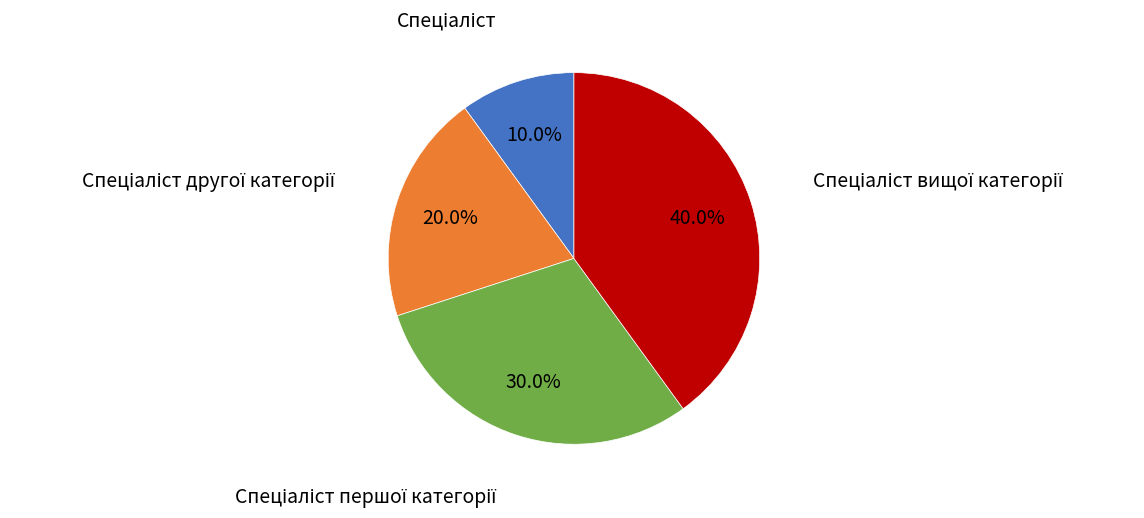

Is there a majority slice in this chart?

No